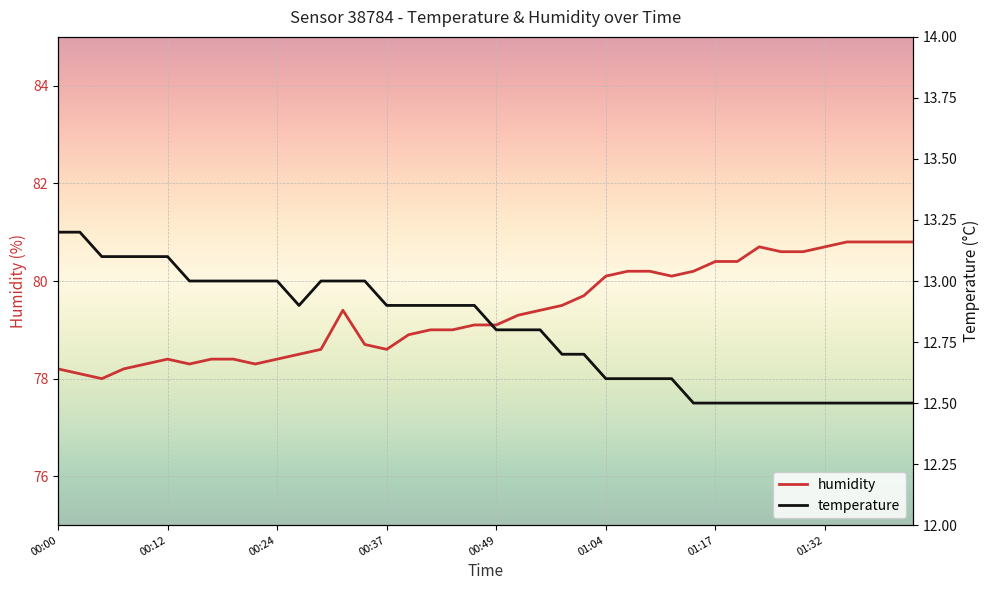

Where is the first local minimum for humidity?

00:05